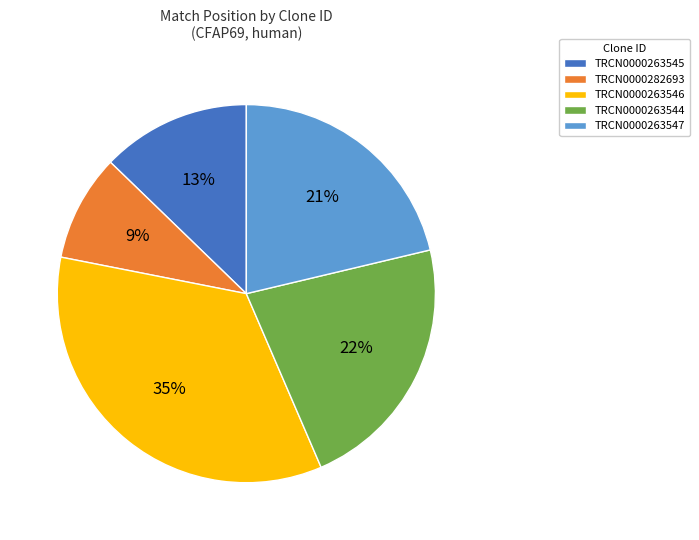

Which slice is the largest?

TRCN0000263546